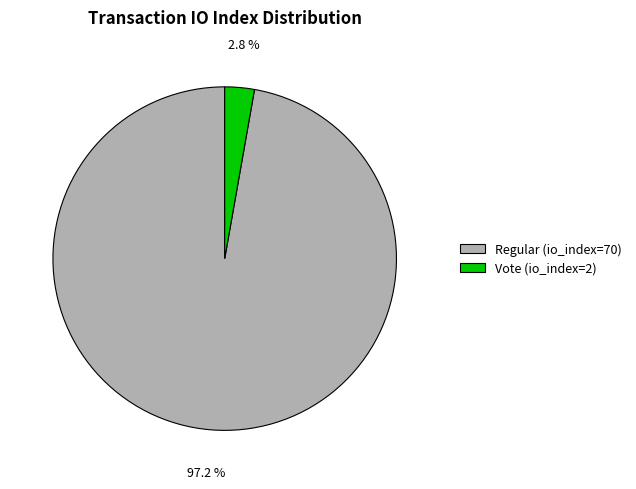

Between Vote (io_index=2) and Regular (io_index=70), which is larger?

Regular (io_index=70)